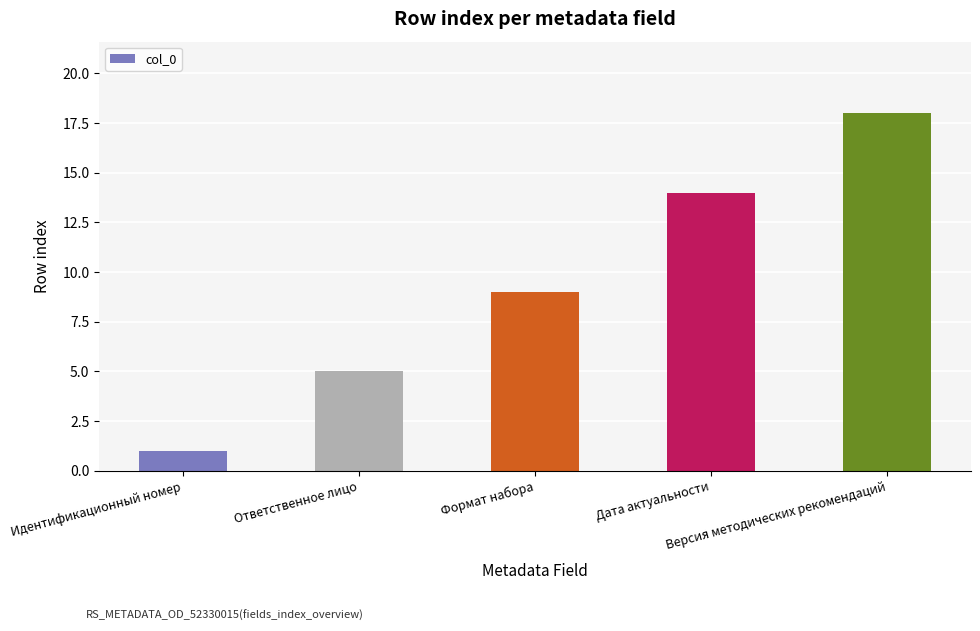

Is it true that the value at Формат набора is 13?

False